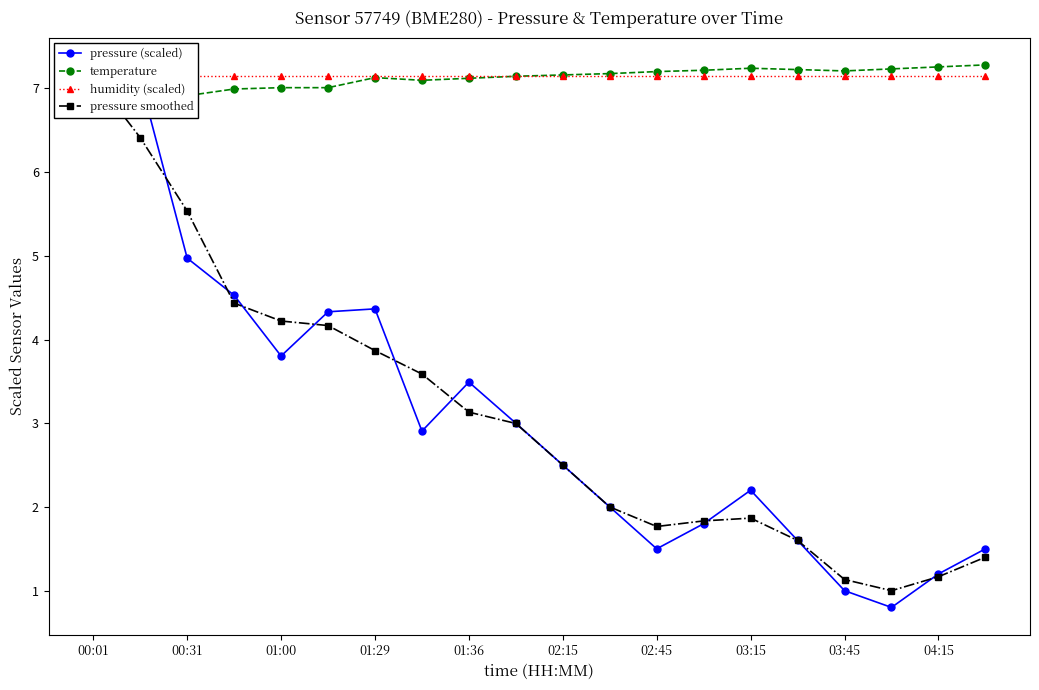

What is the lowest value of the humidity (scaled) series?

7.1